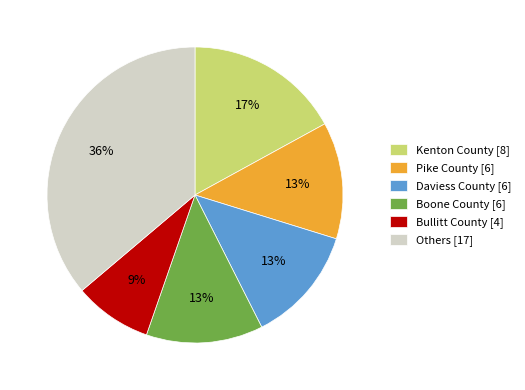

Is it true that Pike County [6] is 20% of the pie?

False